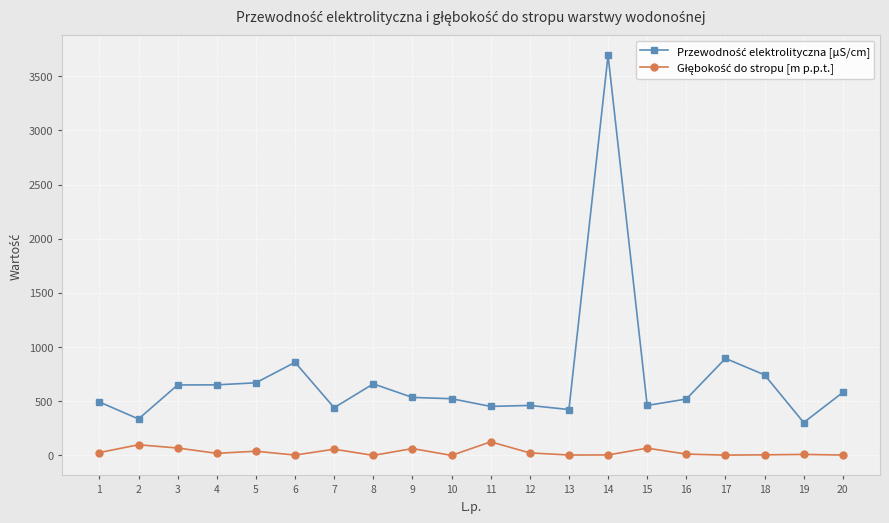

Count the number of categories in the chart.

20